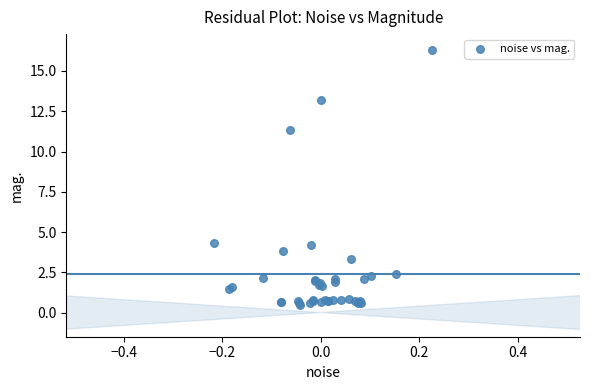

What Y value in the scatter plot is closest to 8?

11.4